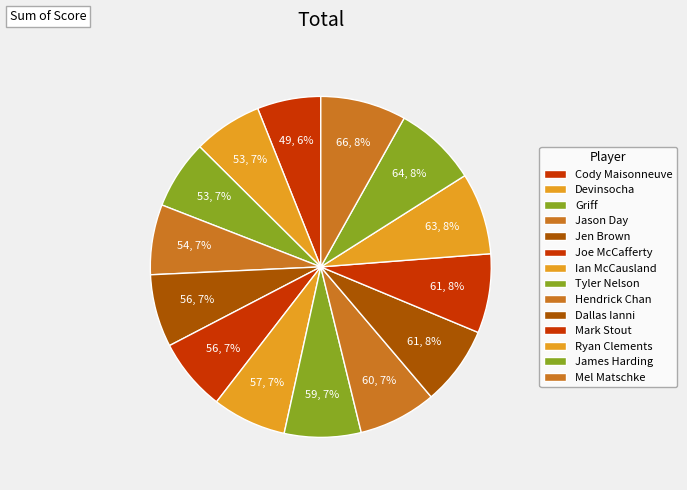

How many segments does this pie chart have?

14